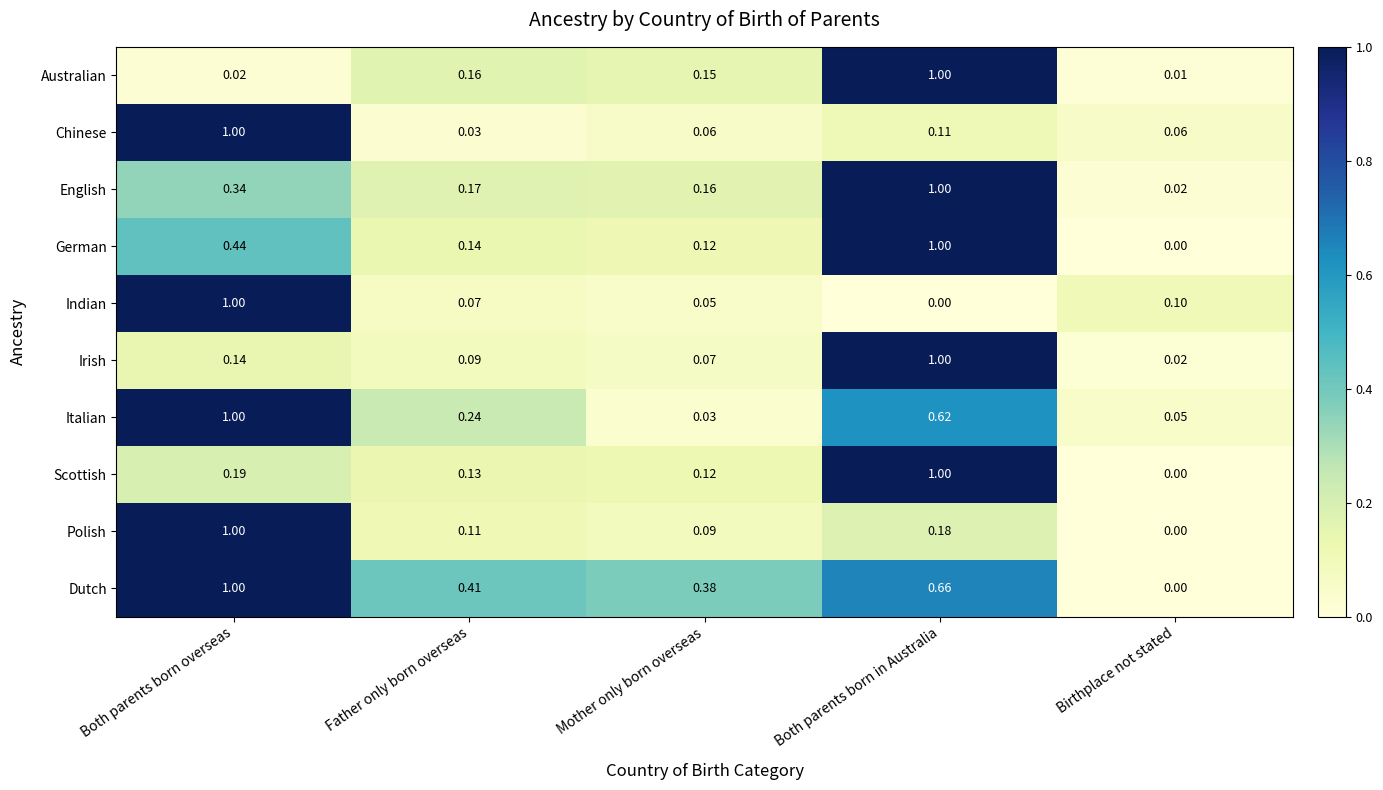

Where is Italian nearest to the value 0?

Mother only born overseas